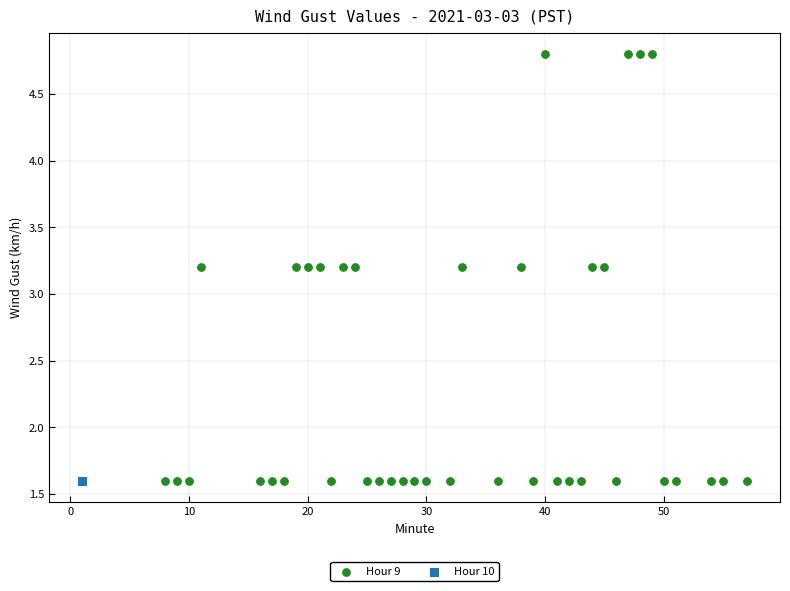

What are all the series names shown in the legend?

Hour 9, Hour 10